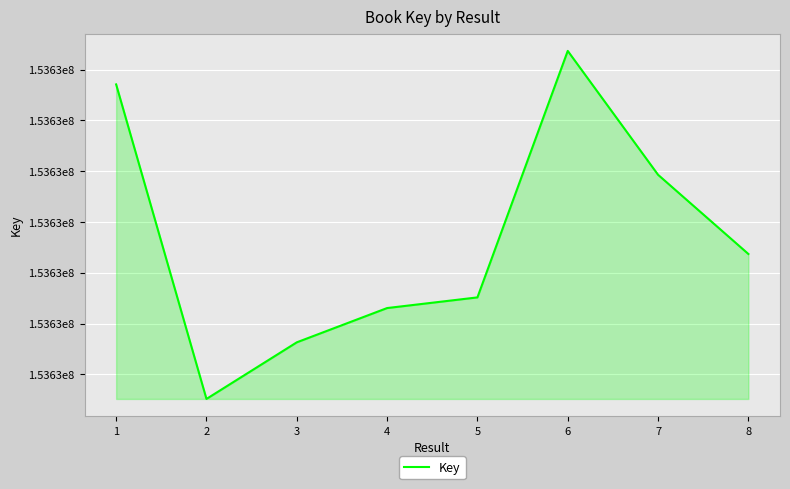

What is the sum of all values?

1229045869